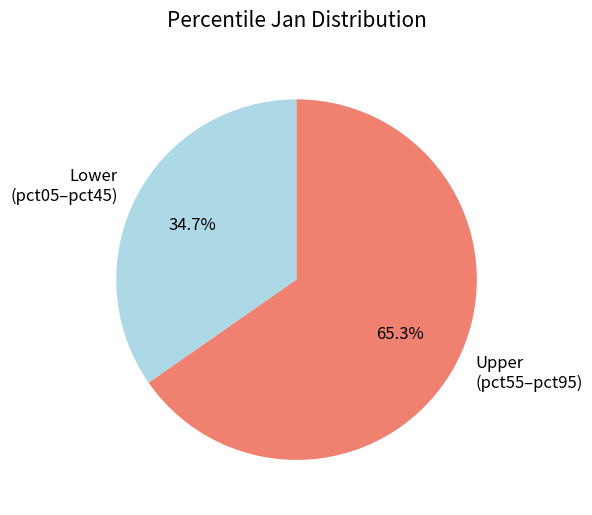

To the nearest percent, what is the difference between the largest and smallest slice percentages?

31%